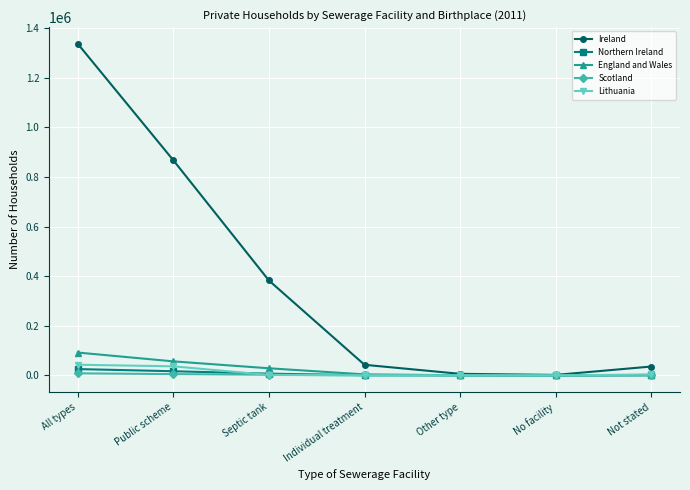

Does the chart display data point markers on the line(s)?

Yes